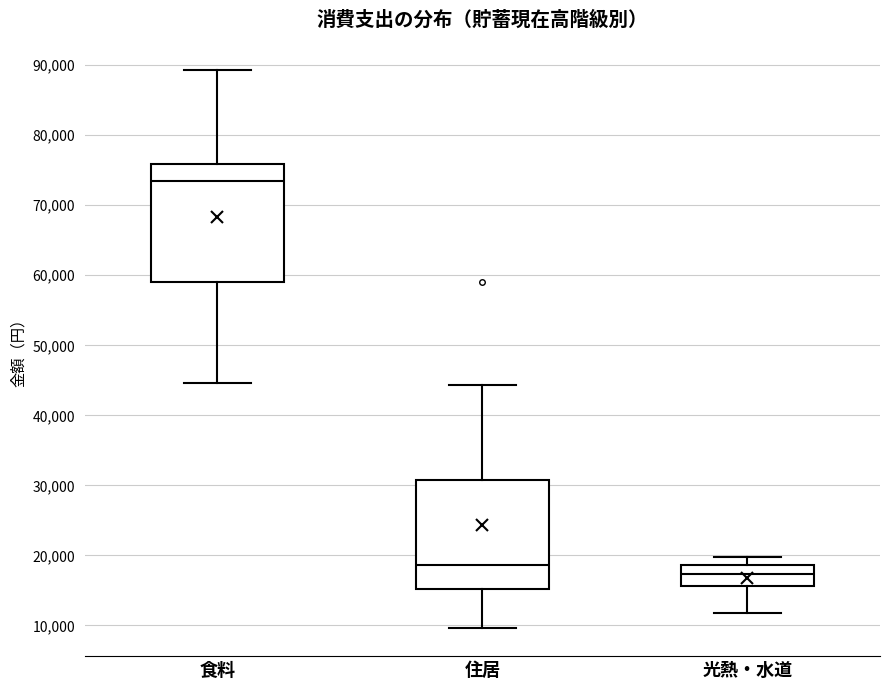

Where does the upper whisker of the box for 光熱・水道 end on the y-axis? The values are not printed on the chart, so give them approximately, as read against the axis.

20000